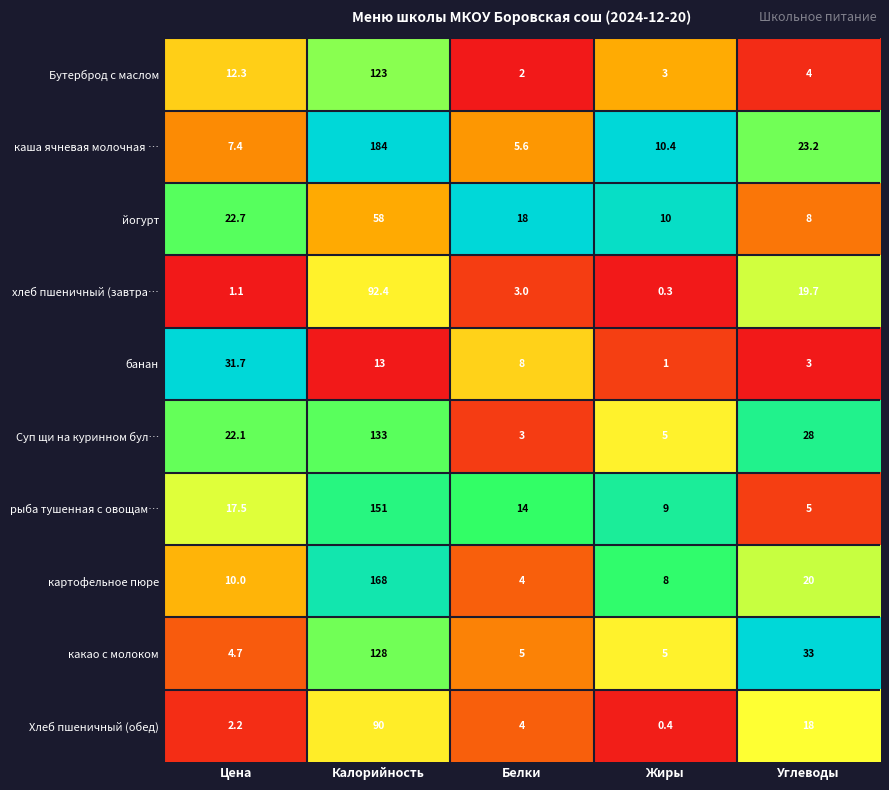

How many data points does each series have?

5